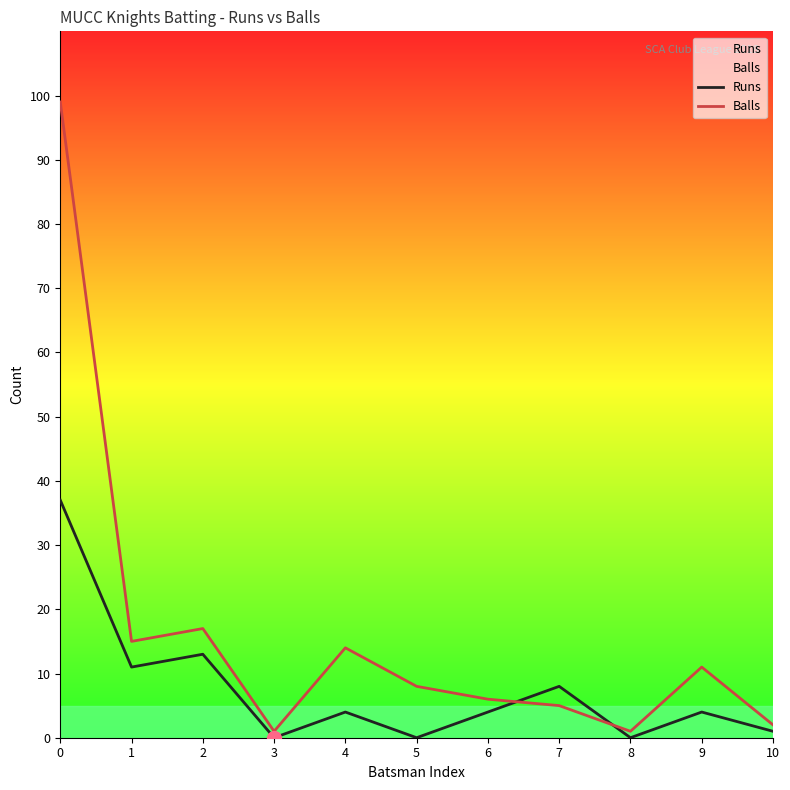

Reading left to right, what are all the values shown in this chart?

Runs: 0=37	1=11	2=13	3=0	4=4	5=0	6=4	7=8	8=0	9=4	10=1
Balls: 0=99	1=15	2=17	3=1	4=14	5=8	6=6	7=5	8=1	9=11	10=2